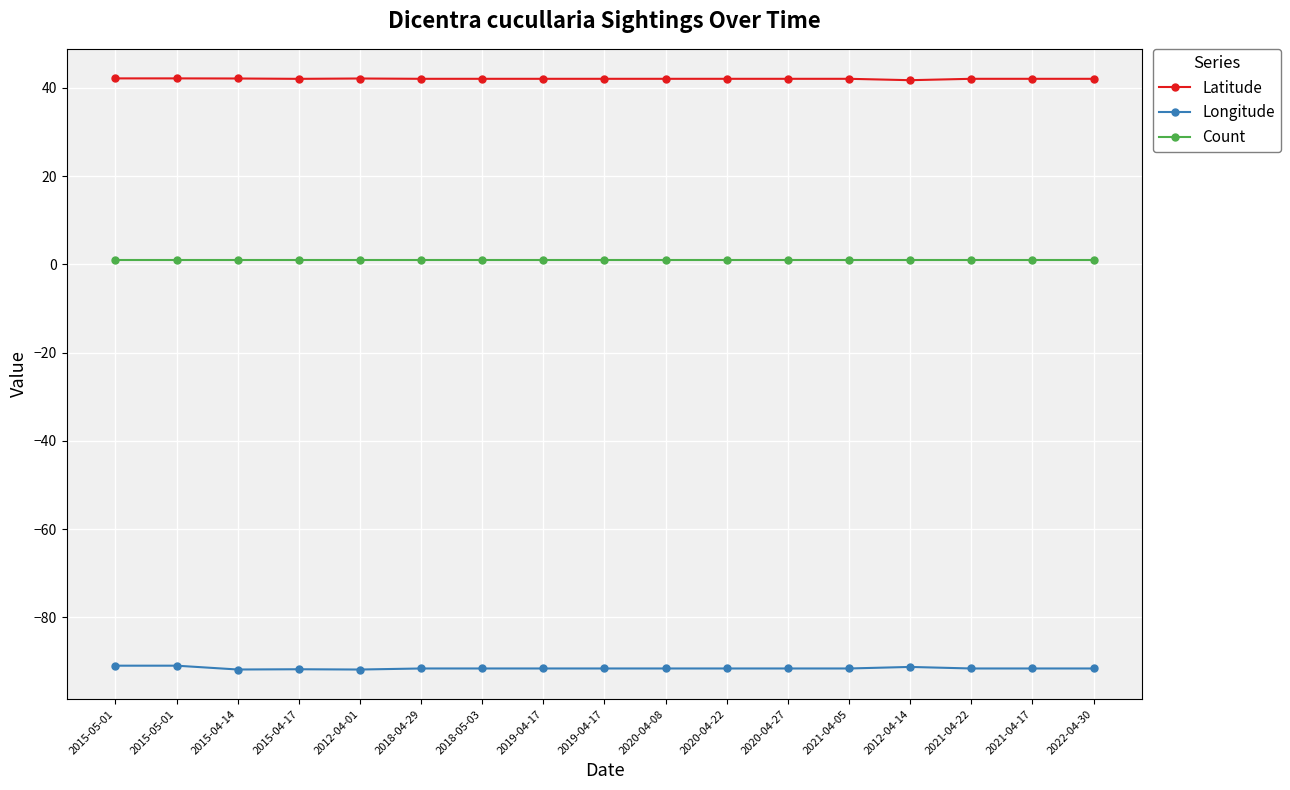

How many interior local valleys does the Latitude series have?

2